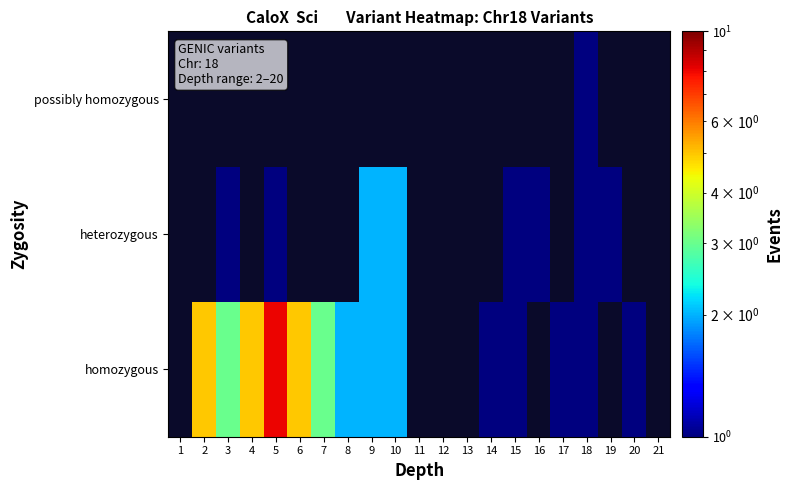

At which category does the chart reach its peak across all series?

5